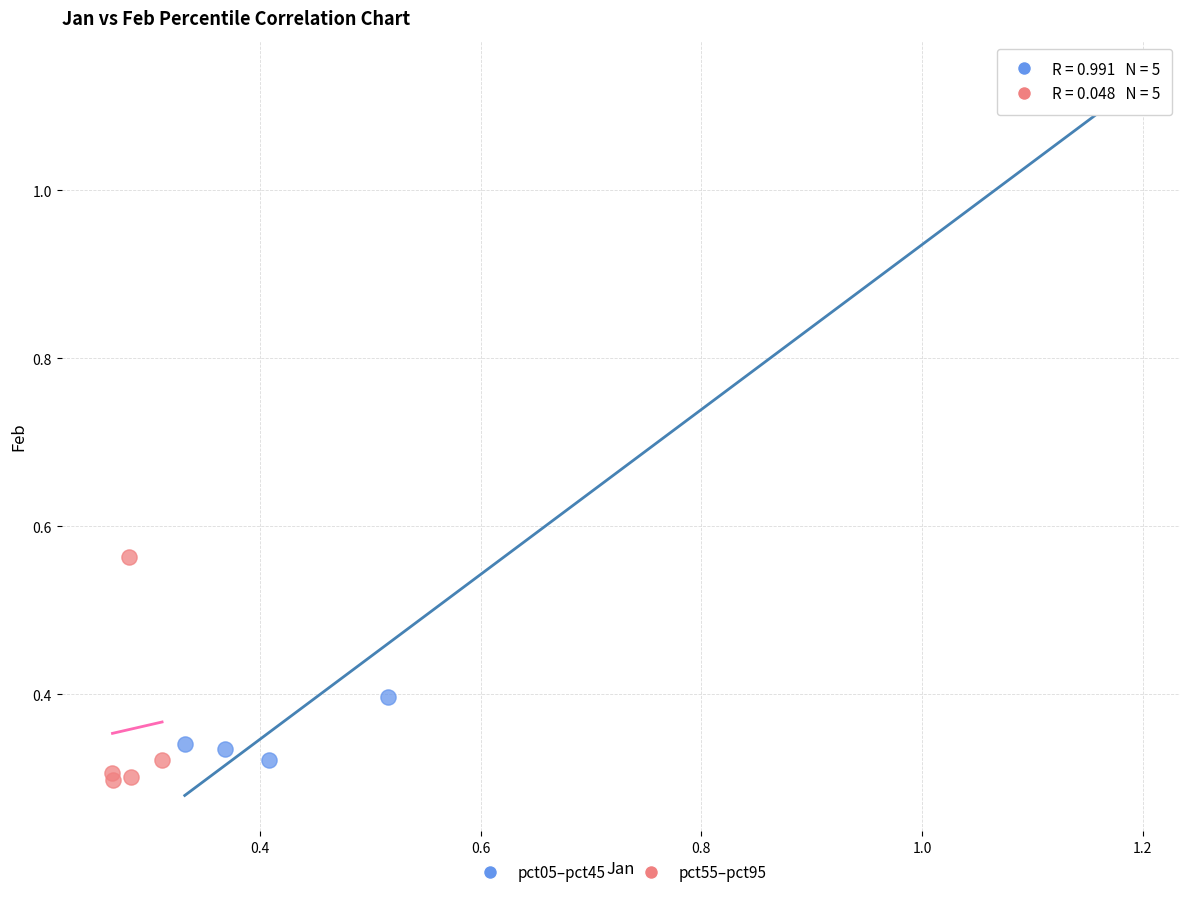

Which series contains the highest Y value?

pct05–pct45